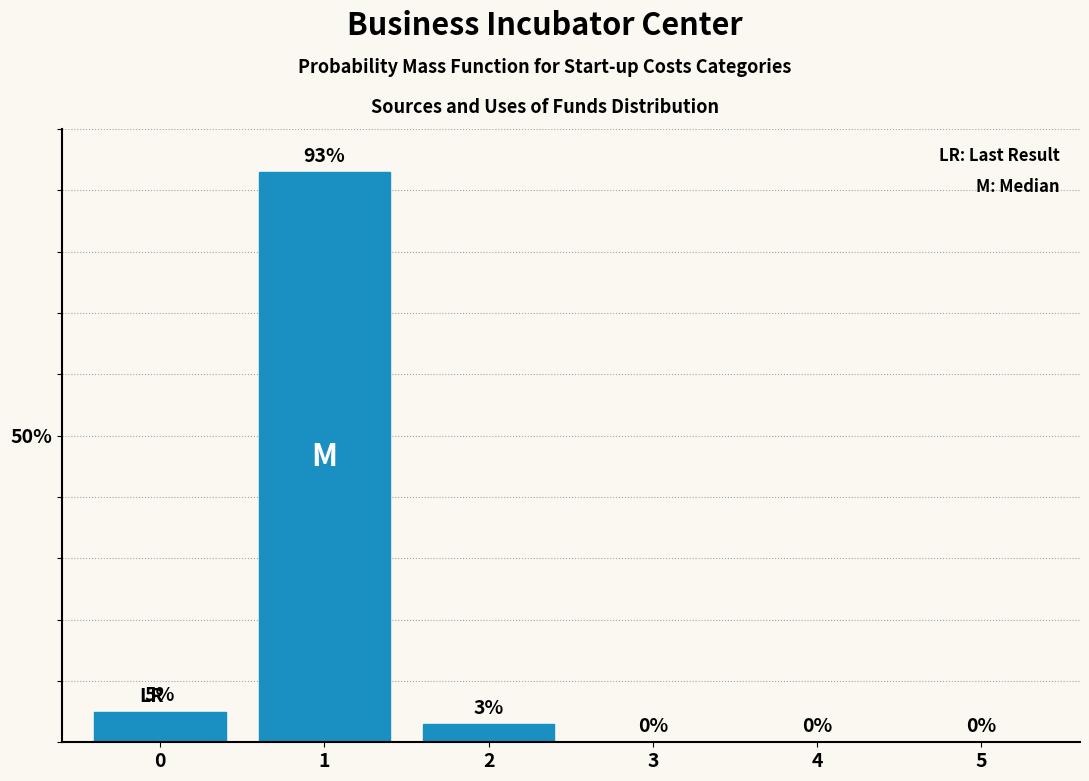

Reading left to right, list all the values displayed in this chart.

0=5	1=93	2=3	3=0	4=0	5=0